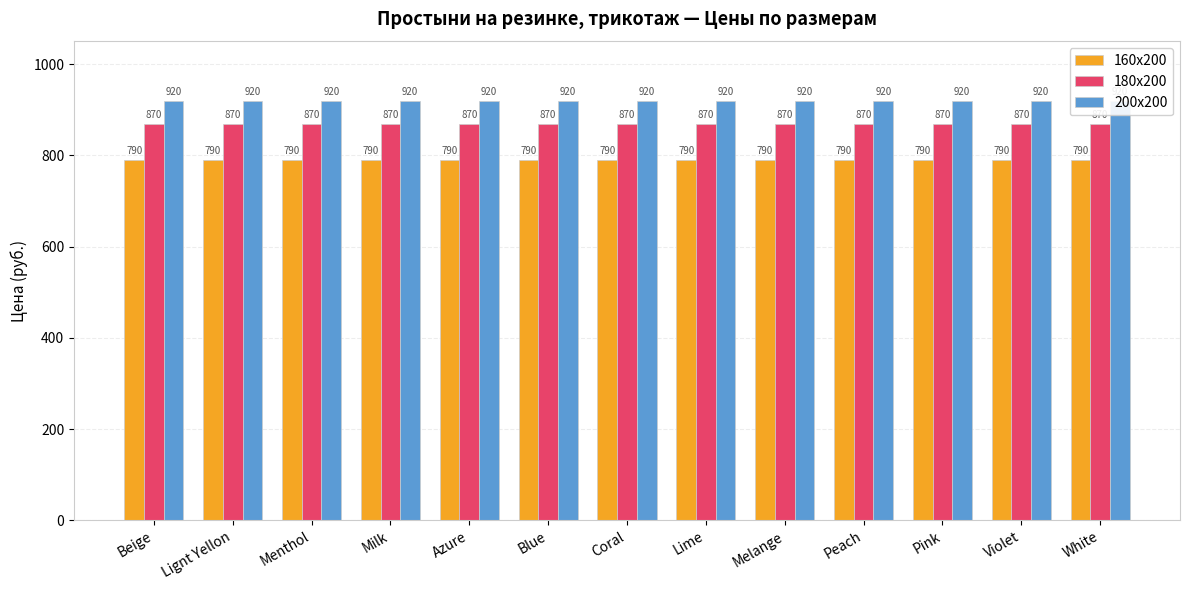

What is the approximate value of 200x200 at Pink?

920